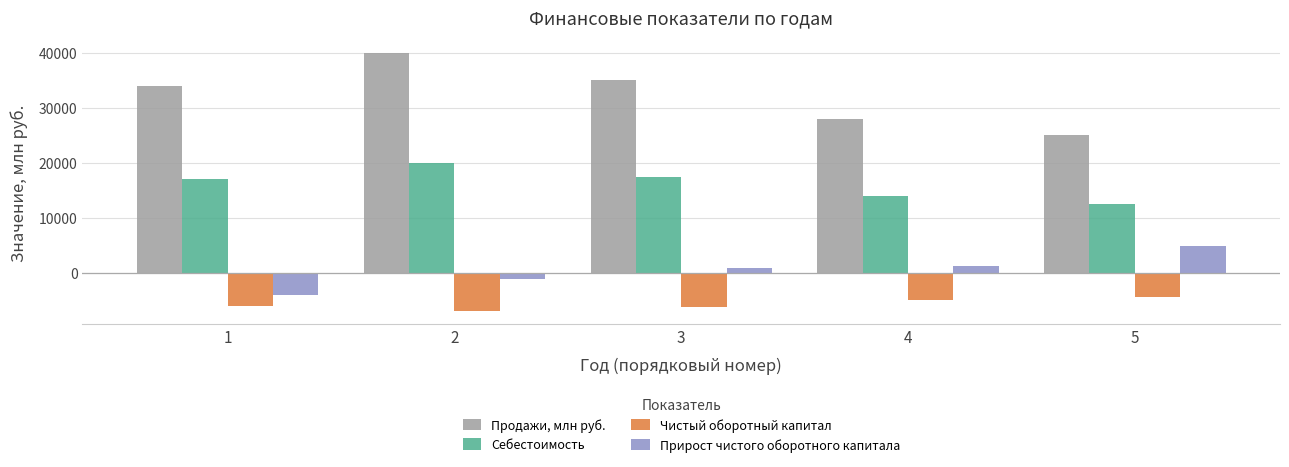

Rank the series by their maximum value, from highest to lowest.

Продажи, млн руб., Себестоимость, Прирост чистого оборотного капитала, Чистый оборотный капитал